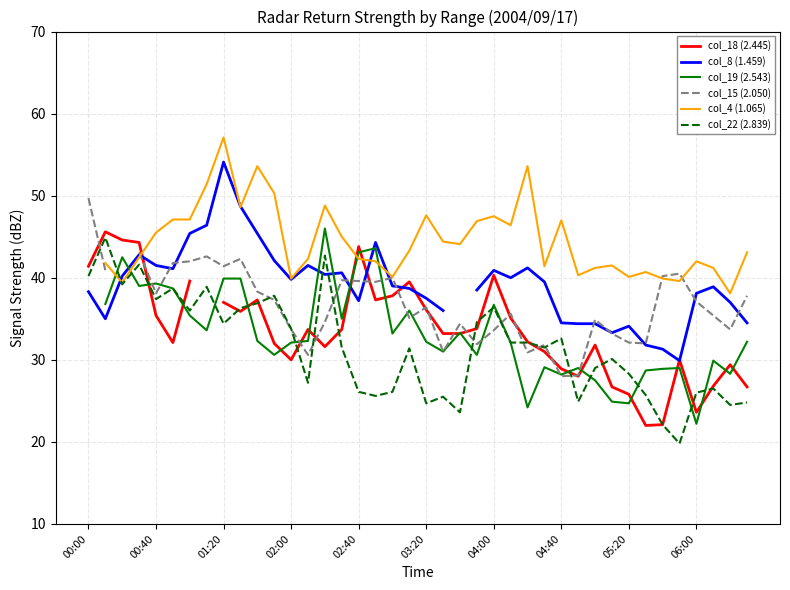

In col_4 (1.065), how many points are lower than both neighbors (excluding endpoints)?

11